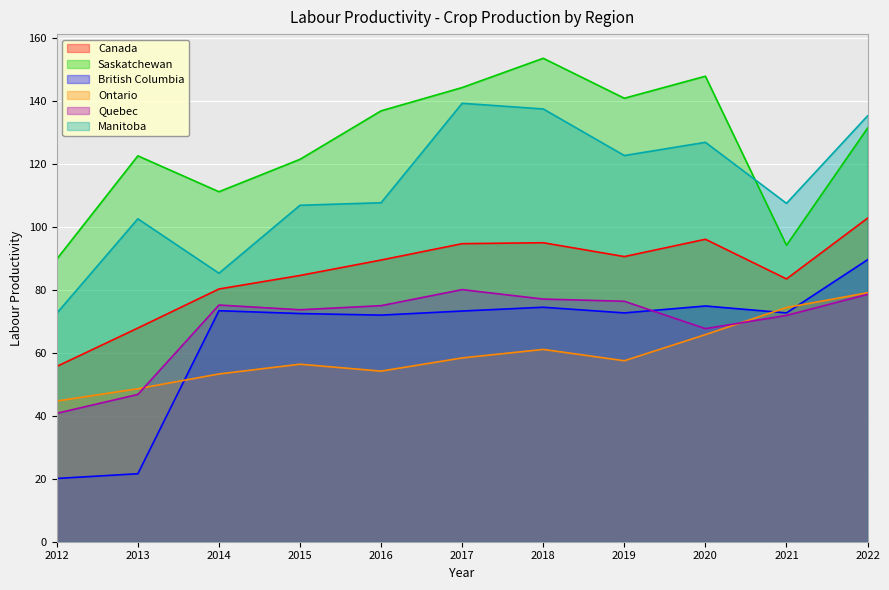

Reading left to right, extract all data points from this chart.

Canada: 2012=55.7	2013=67.9	2014=80.3	2015=84.6	2016=89.5	2017=94.7	2018=95.0	2019=90.6	2020=96.1	2021=83.5	2022=102.8
Saskatchewan: 2012=89.8	2013=122.6	2014=111.2	2015=121.5	2016=136.9	2017=144.3	2018=153.6	2019=140.9	2020=147.9	2021=94.2	2022=131.4
British Columbia: 2012=20.1	2013=21.6	2014=73.4	2015=72.5	2016=72.0	2017=73.3	2018=74.5	2019=72.7	2020=74.9	2021=72.7	2022=89.6
Ontario: 2012=44.7	2013=48.6	2014=53.3	2015=56.4	2016=54.2	2017=58.4	2018=61.1	2019=57.5	2020=65.8	2021=74.4	2022=79.1
Quebec: 2012=40.8	2013=46.8	2014=75.2	2015=73.7	2016=75.0	2017=80.1	2018=77.1	2019=76.4	2020=67.7	2021=71.9	2022=78.6
Manitoba: 2012=72.6	2013=102.6	2014=85.3	2015=106.9	2016=107.7	2017=139.3	2018=137.5	2019=122.7	2020=126.9	2021=107.5	2022=135.3